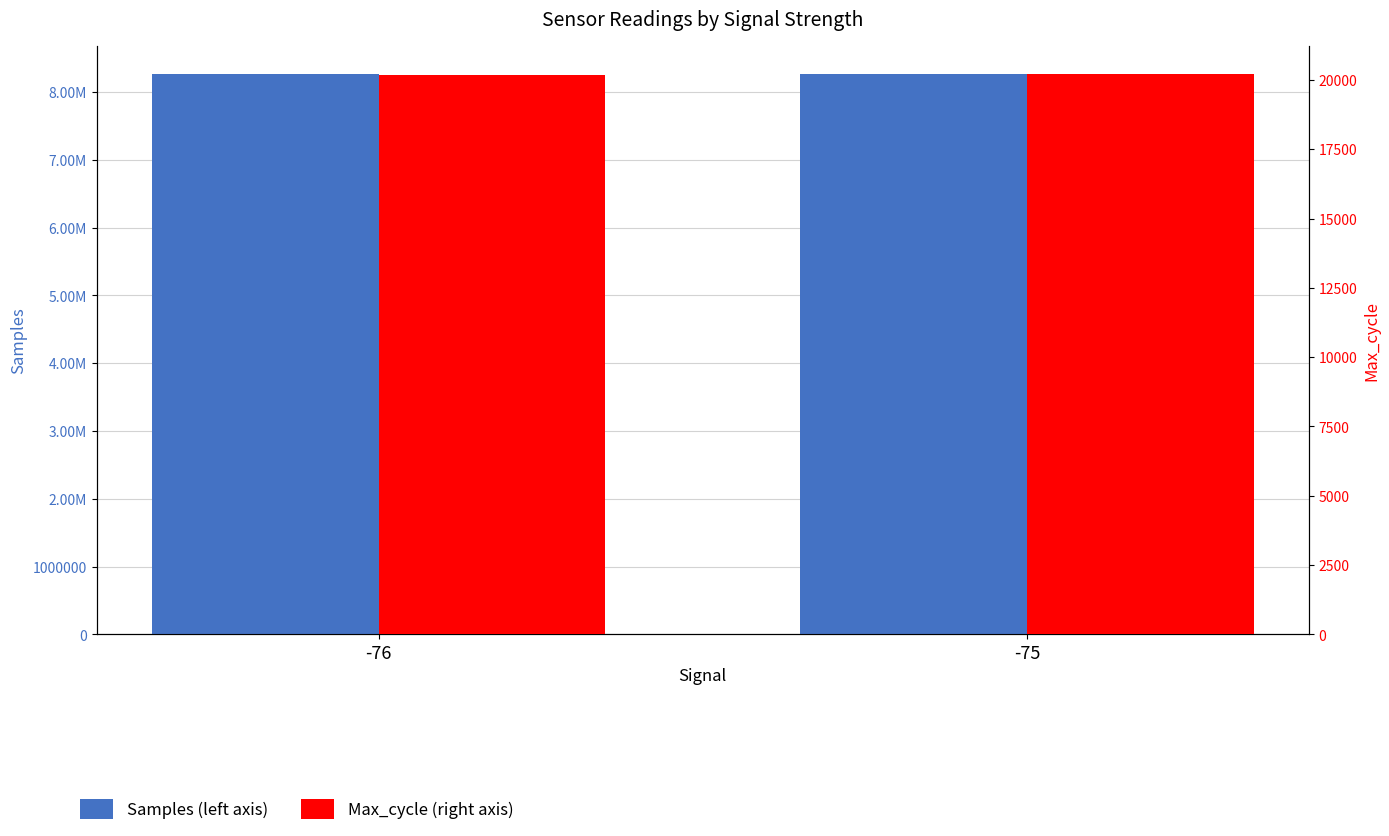

Rank the categories by Max_cycle (right axis) value from lowest to highest.

-76, -75